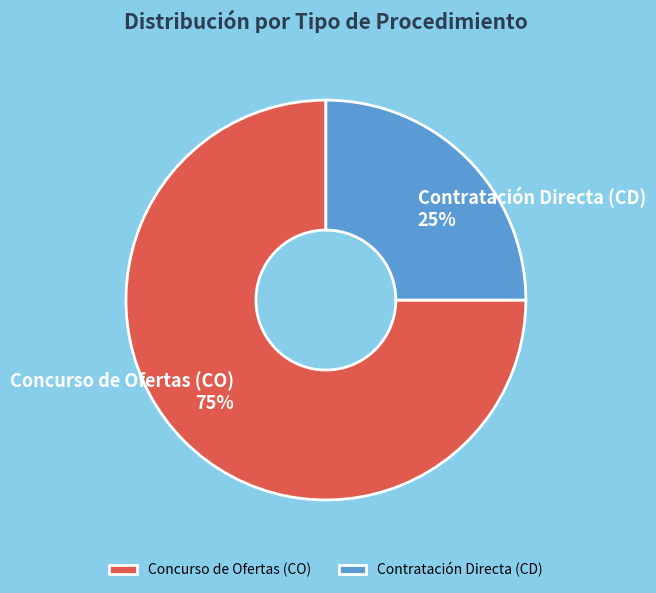

Count the number of slices in the pie.

2